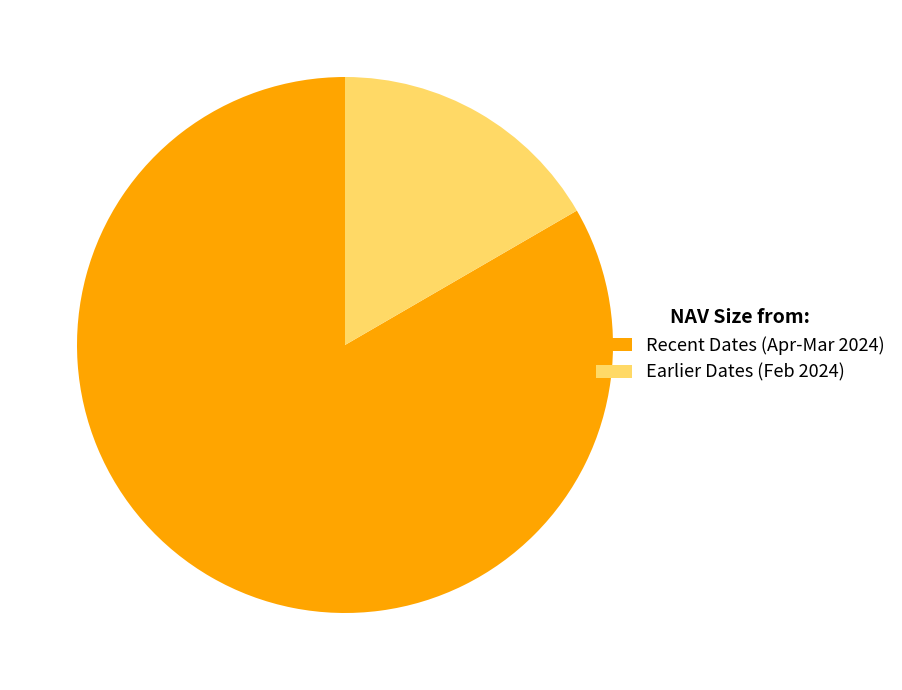

How many slices are in this pie chart?

2